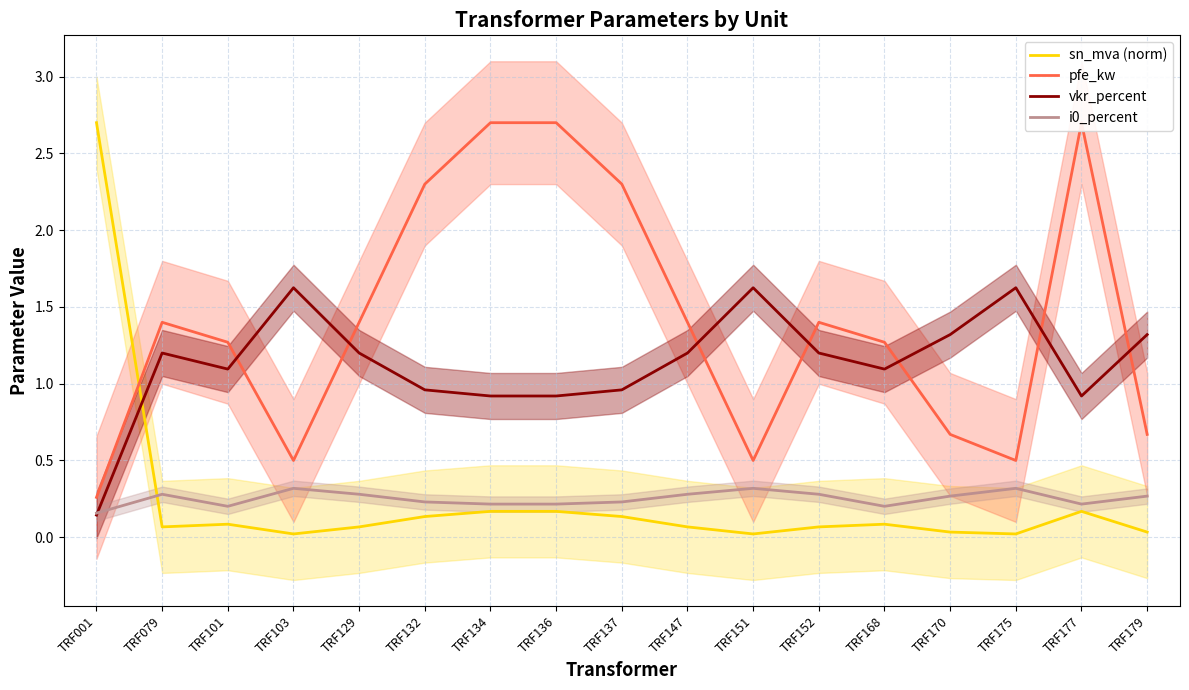

At which label is i0_percent closest to 0?

TRF001